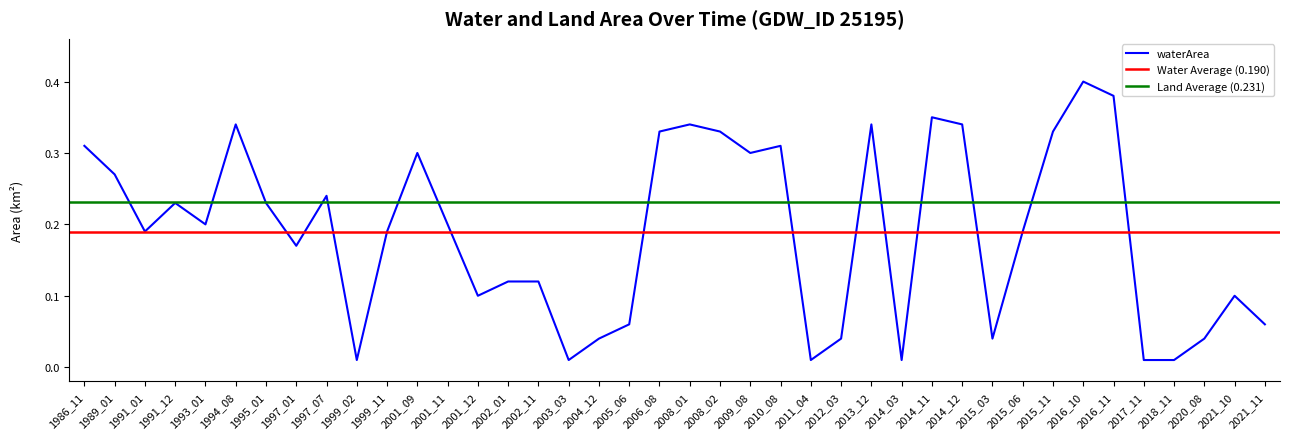

Is the value of origlandArea at 1991_12 greater than the value of waterArea at 2002_01?

Yes